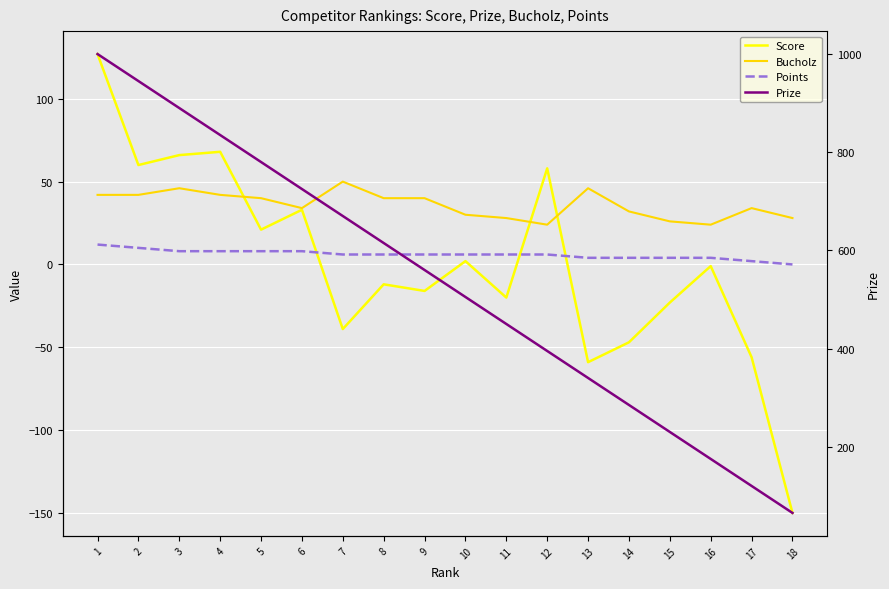

List the series in order of their peak value, lowest first.

Points, Bucholz, Score, Prize